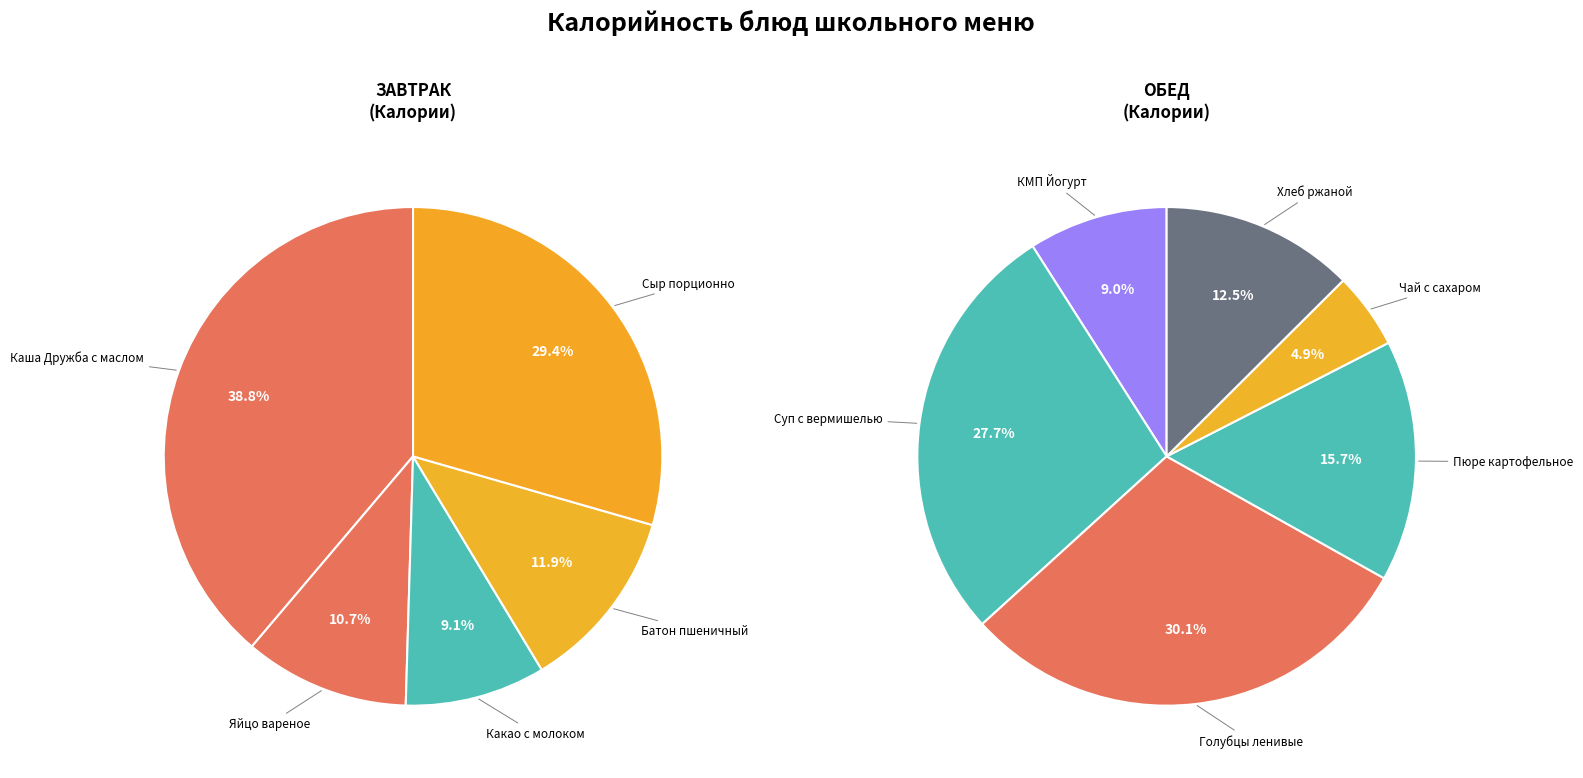

Is it true that Хлеб ржаной is 1% of the pie?

False